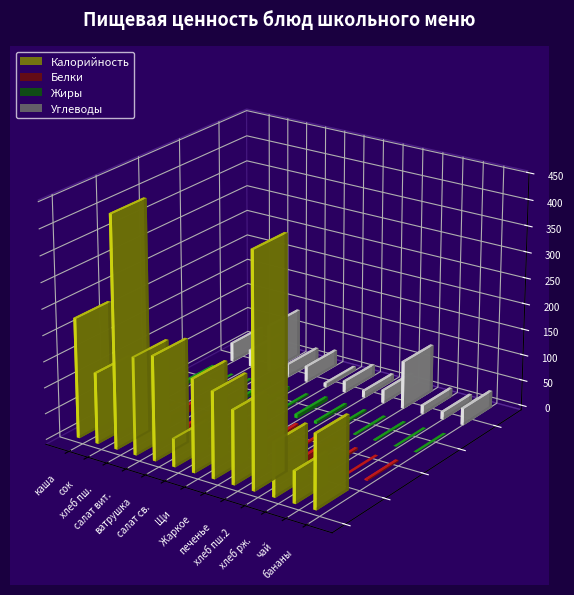

How many data points does each series have?

13